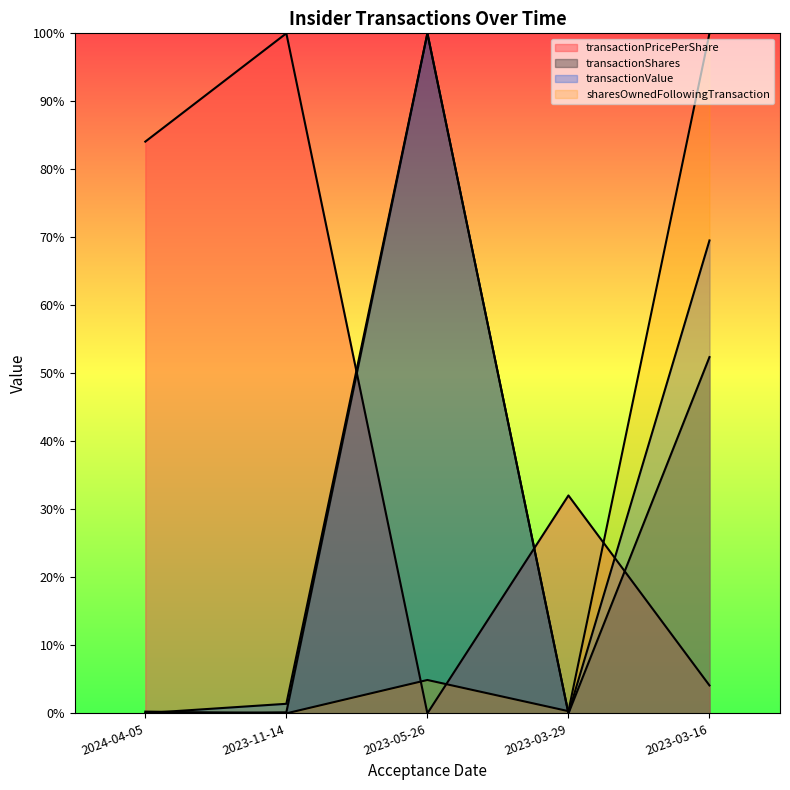

What is the spread (max minus min) of values at 2023-05-26?

1.0